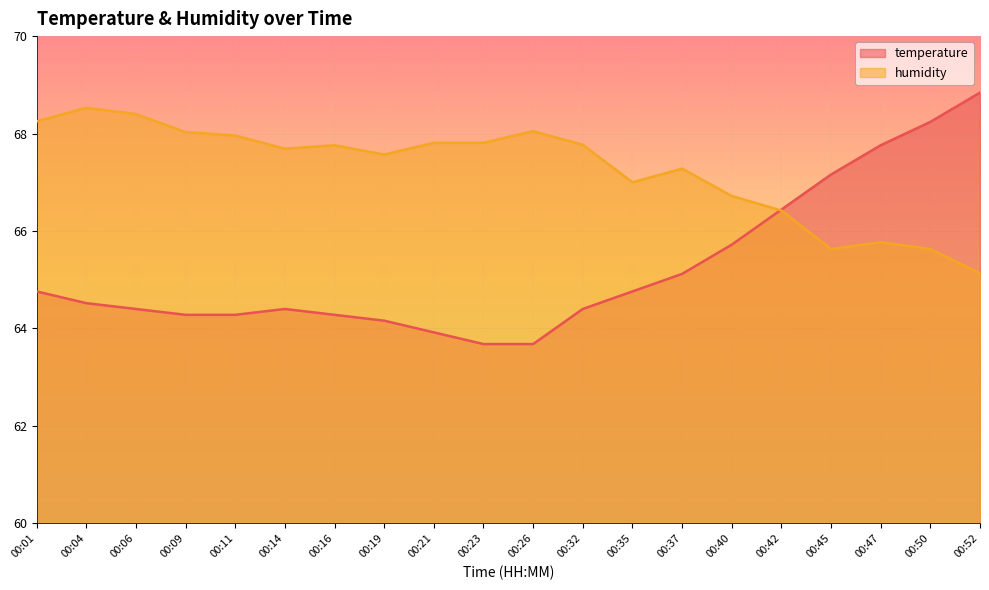

At which category does the chart reach its minimum across all series?

00:23